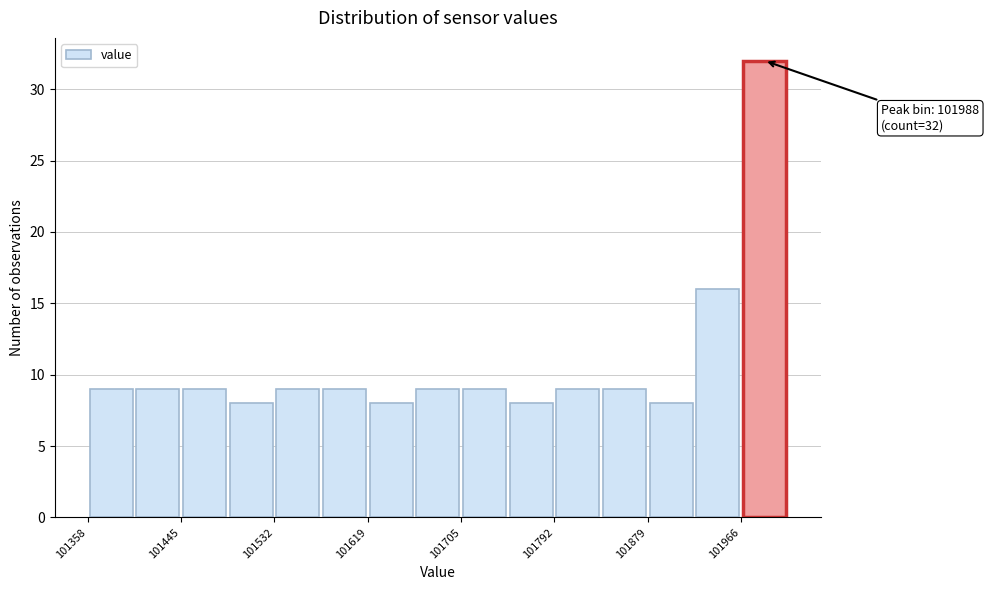

Which range on the x-axis has the tallest bar?

101970 to 102010